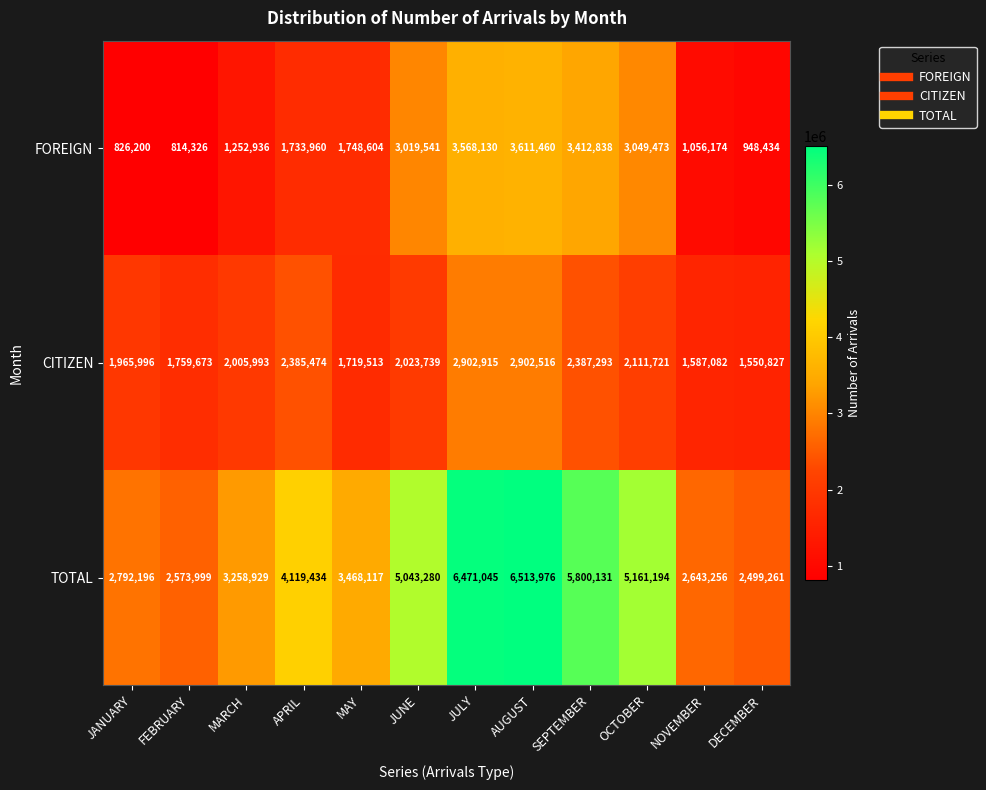

What is the total value across all series at APRIL?

8238868